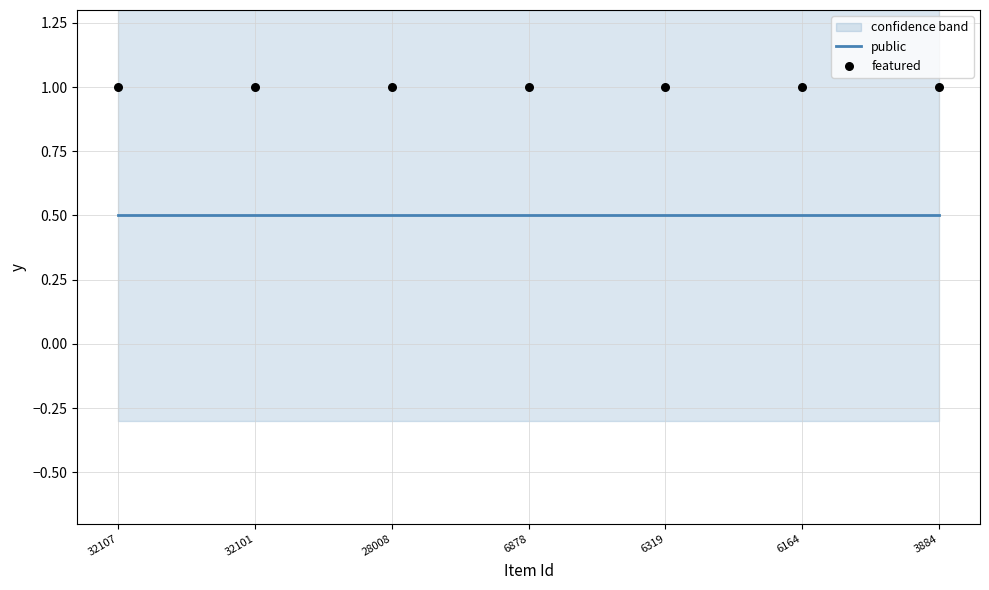

Is the value of featured at 6164 greater than the value of public at 6878?

Yes